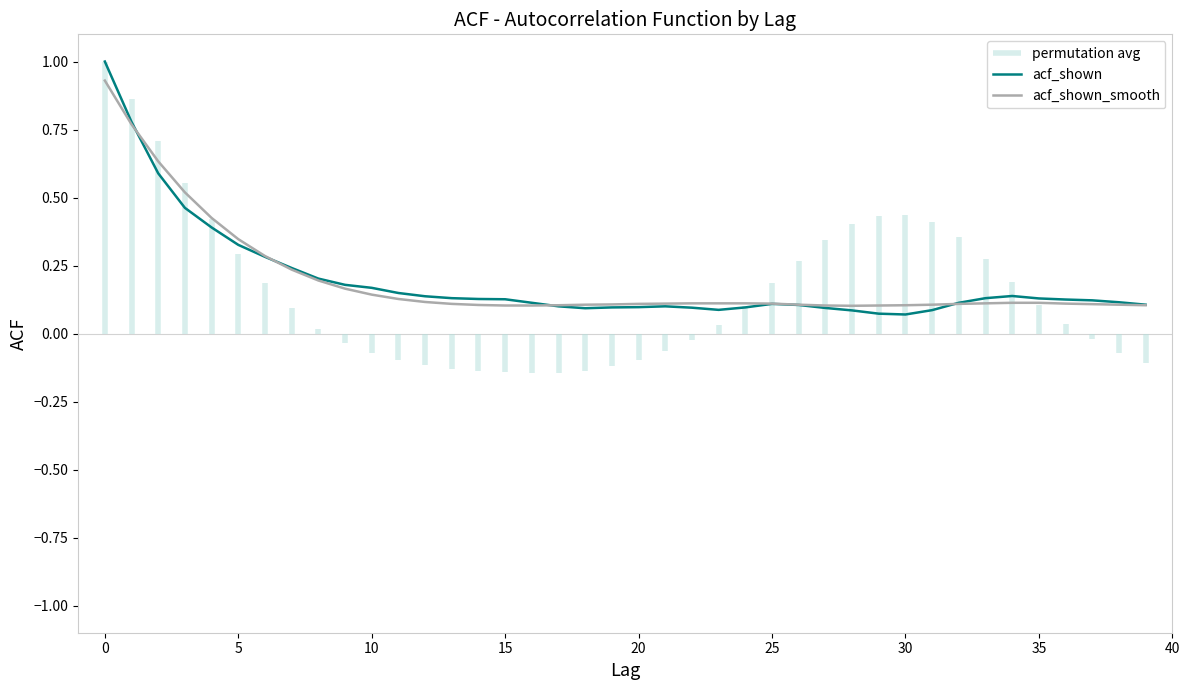

Is it true that acf_shown_smooth equals 0.1 at 30?

True